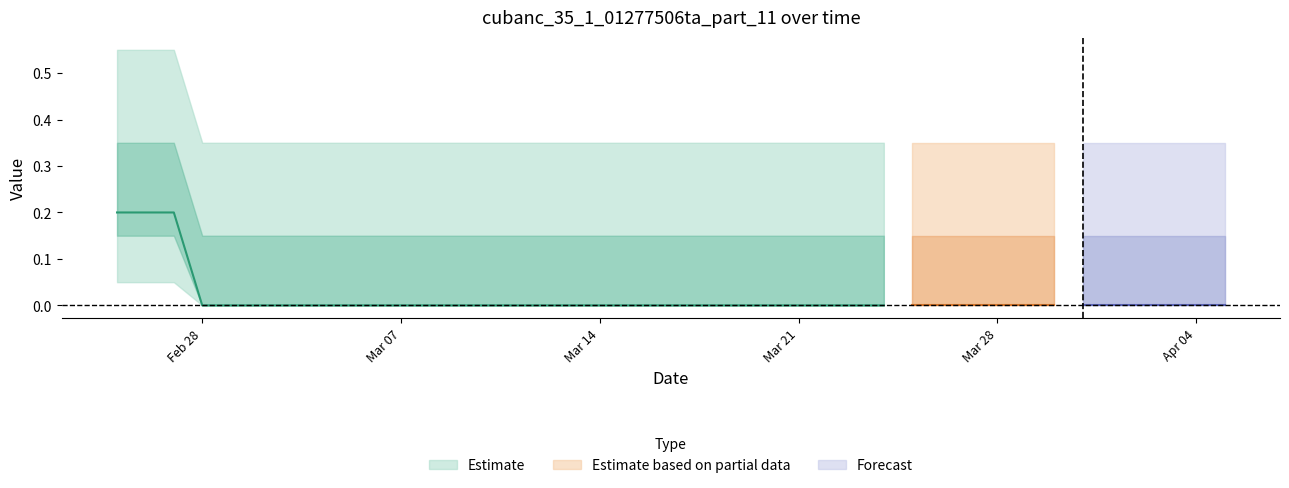

Count the values in the range 0 to 1.

40